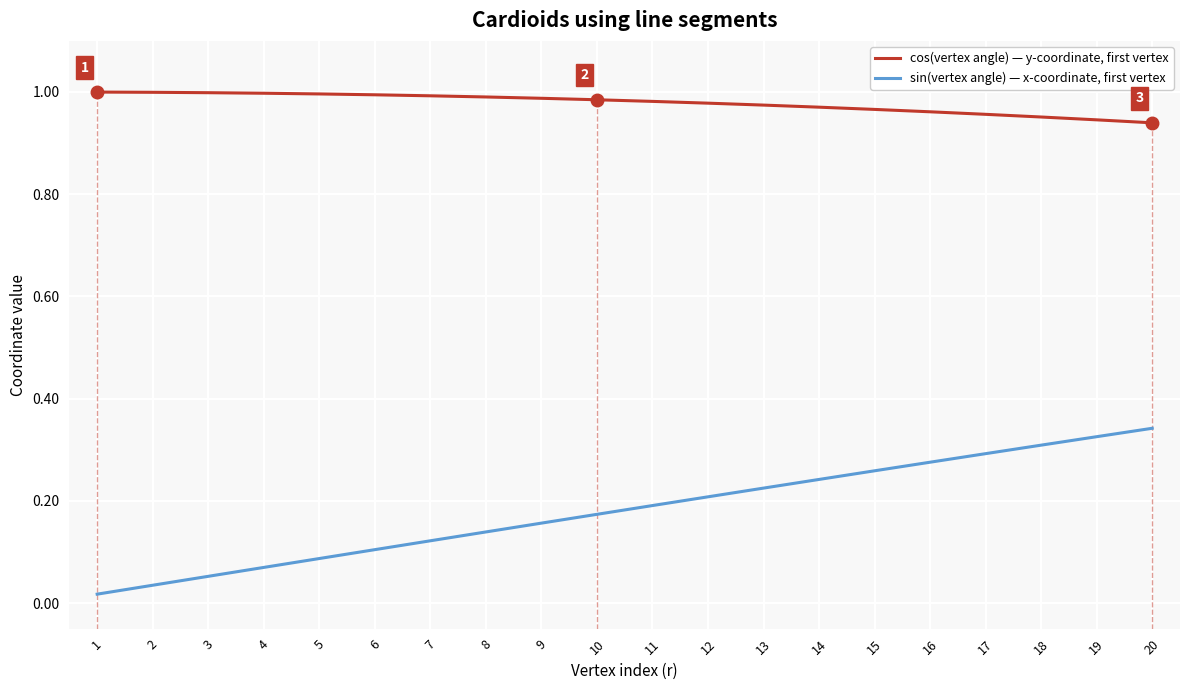

Which series changed the most between 7 and 14?

sin(vertex angle) — x-coordinate, first vertex